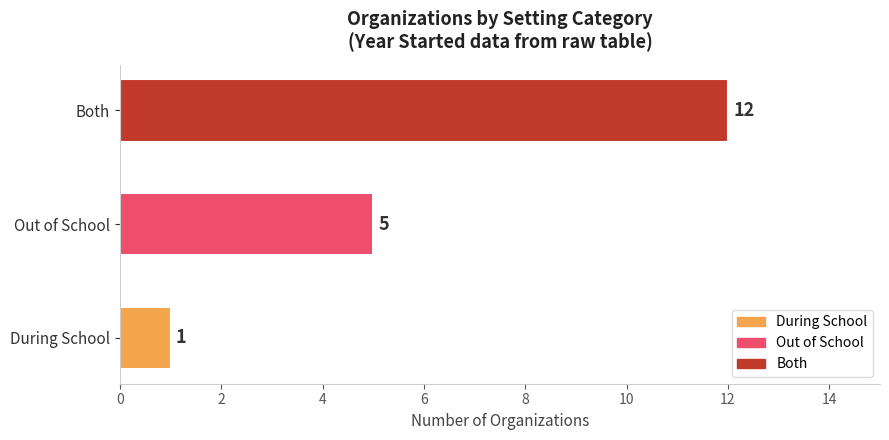

List the labels in order of value, largest first.

Both, Out of School, During School